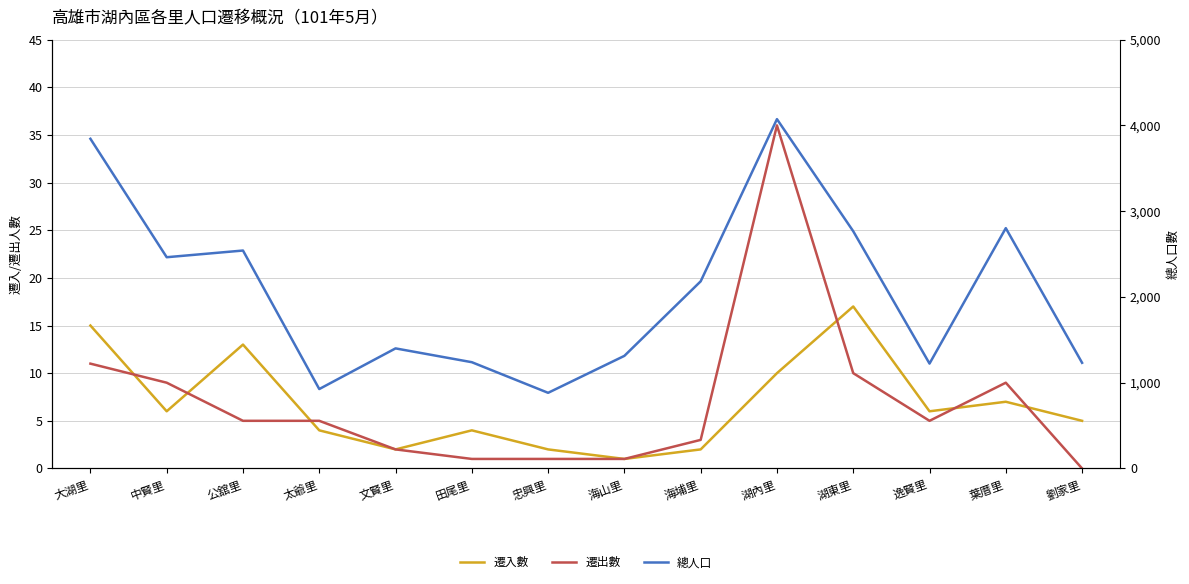

What is the minimum value for 總人口?

882